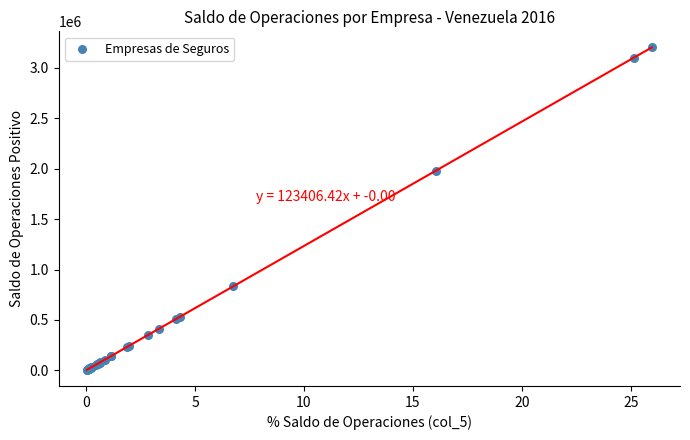

What Y value in the scatter plot is closest to 1603938?

1981480.0